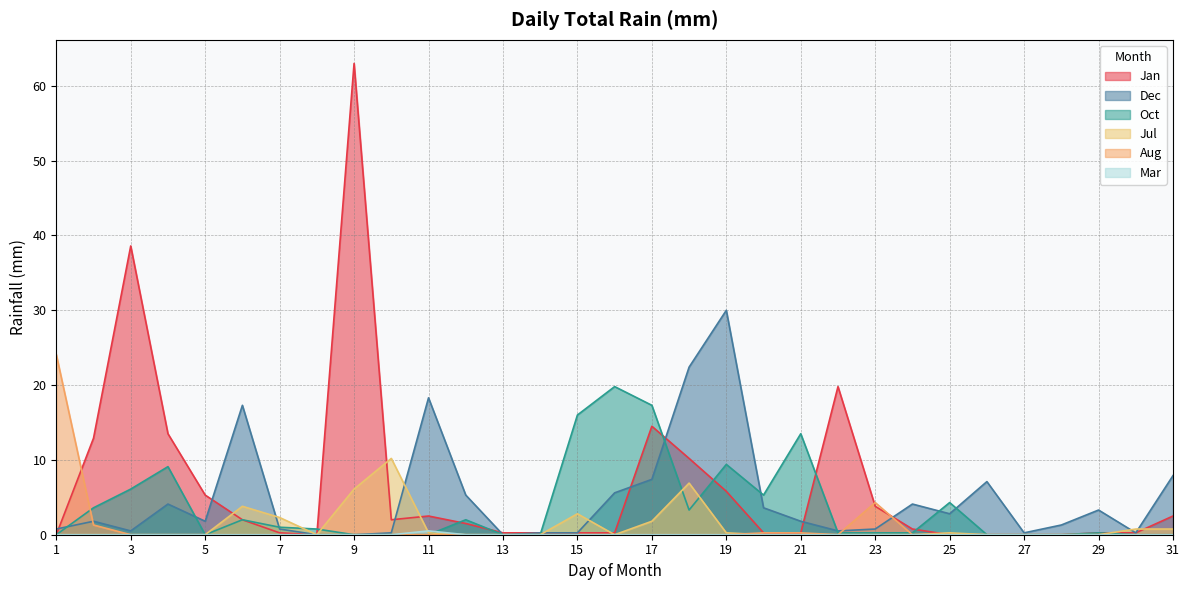

At which category is the sum across all series the highest?

9